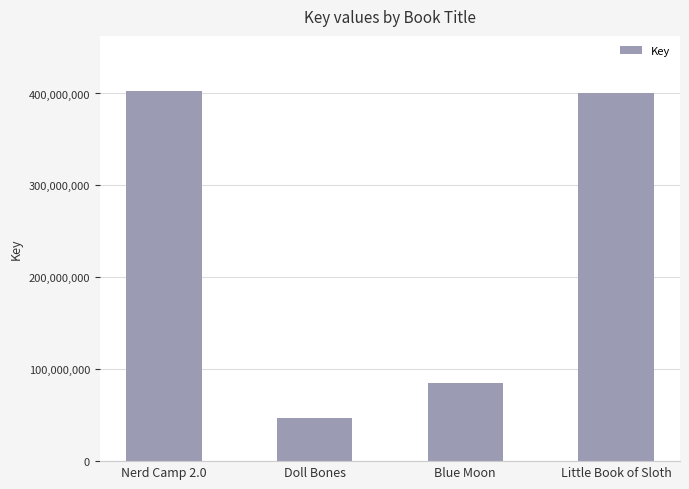

Is it true that the value at Nerd Camp 2.0 is 402317305?

True